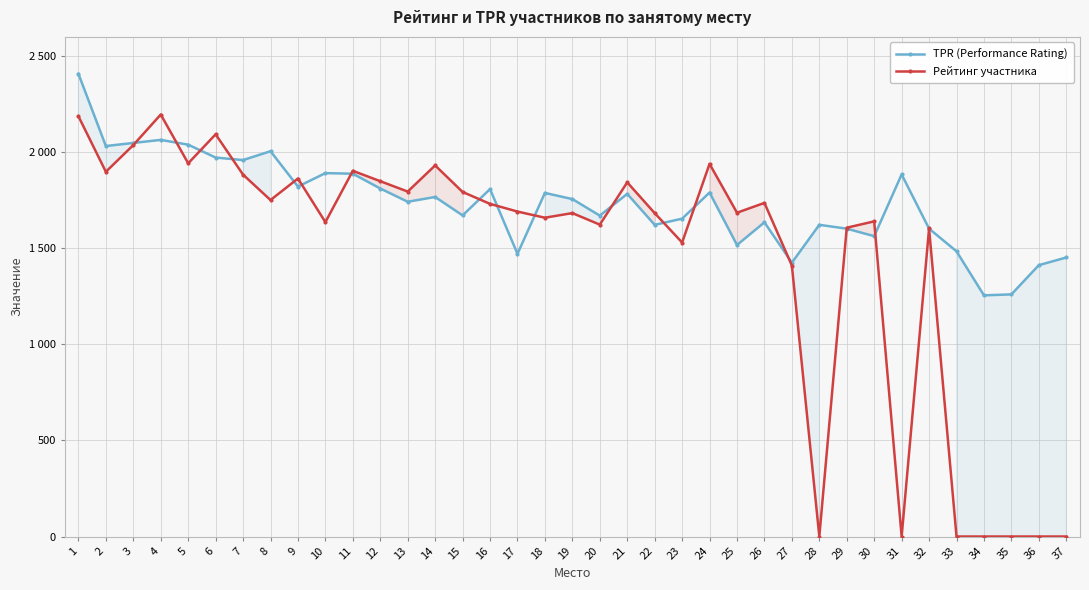

At which category is the sum across all series the highest?

1